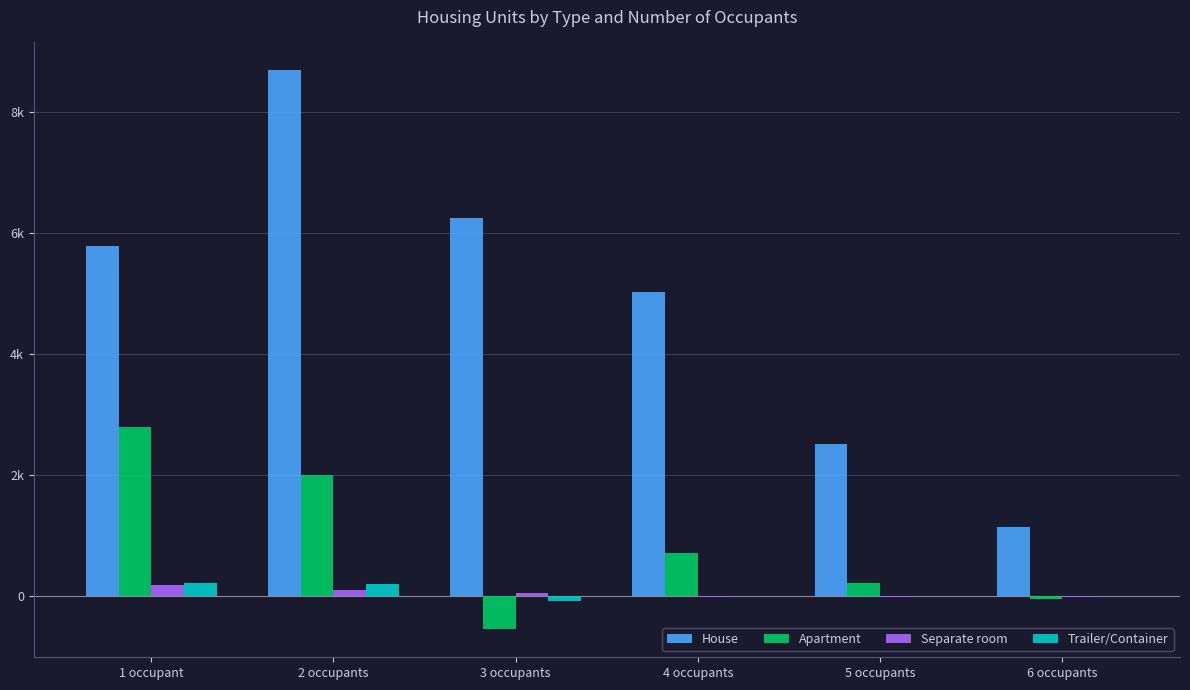

Are the bars horizontal?

No